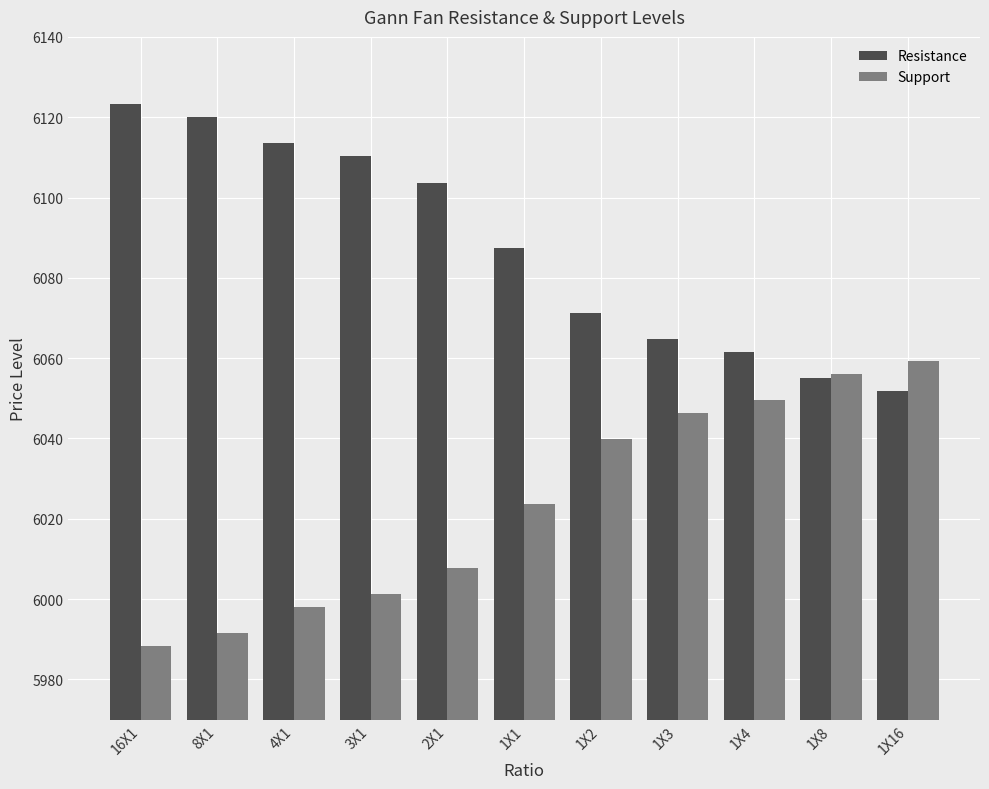

How many distinct data groups are displayed?

2